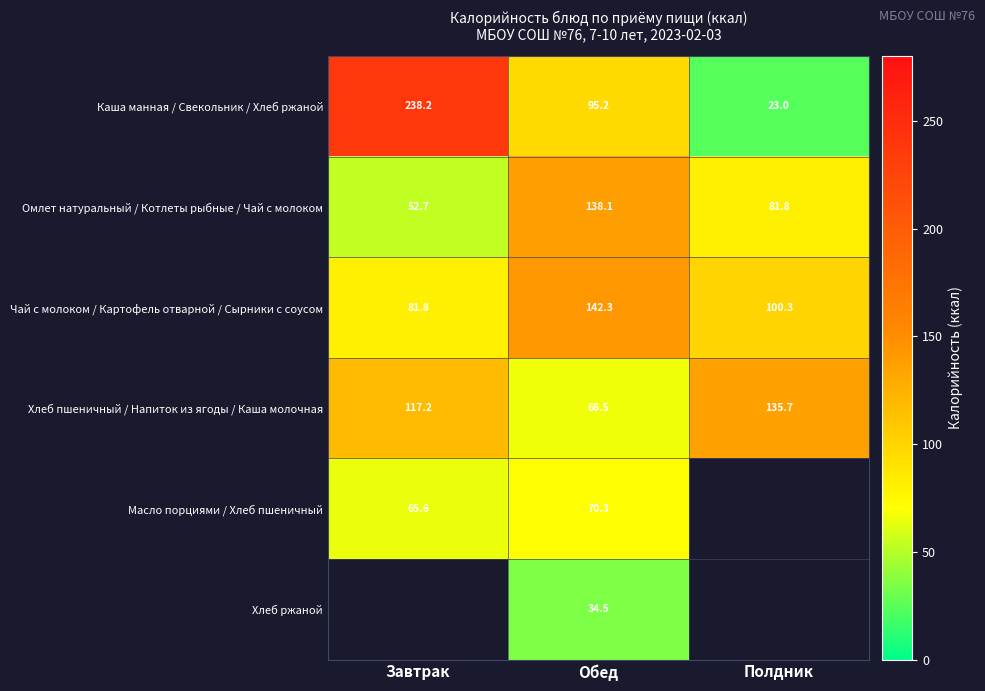

The value of Чай с молоком / Картофель отварной / Сырники с соусом at Обед is 142.3. True or false?

True